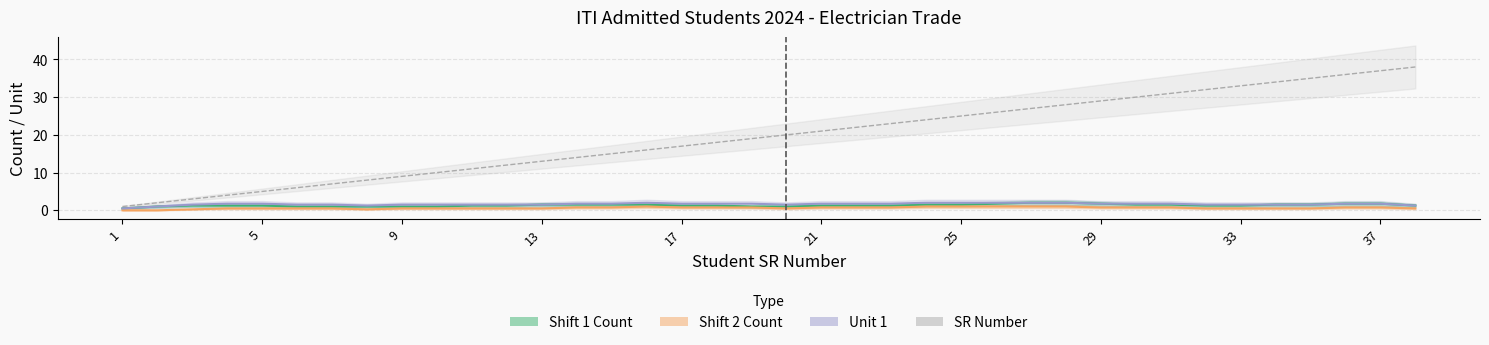

Which series has the largest total across all categories?

SR Number